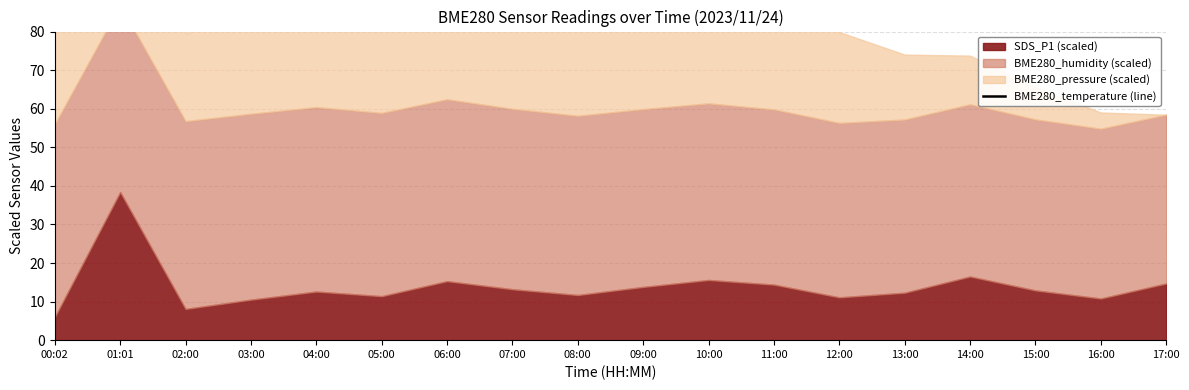

Which category has the highest value across all series?

01:01